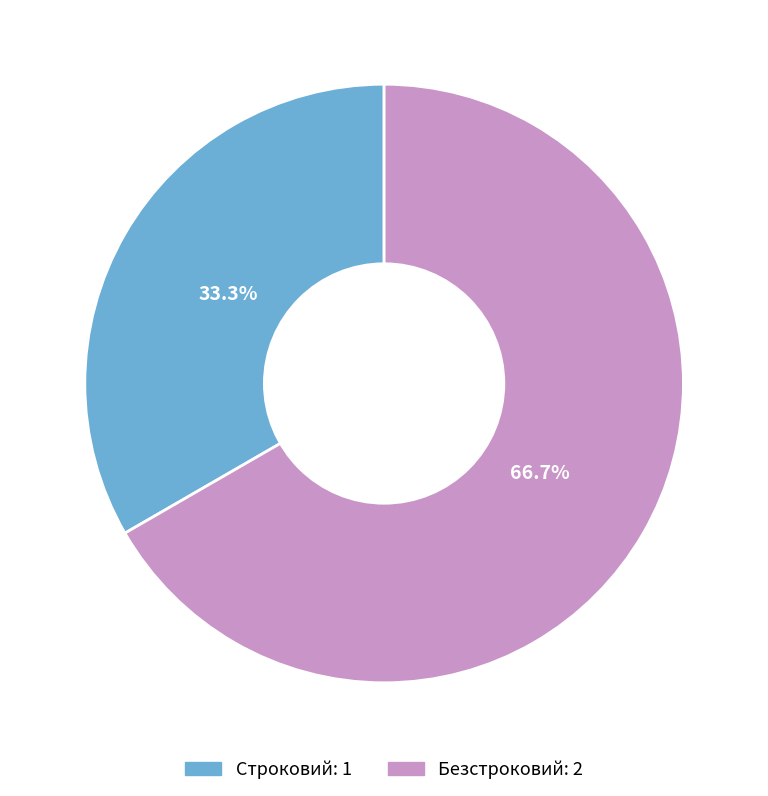

What percentage is the Строковий slice, to the nearest percent?

33%